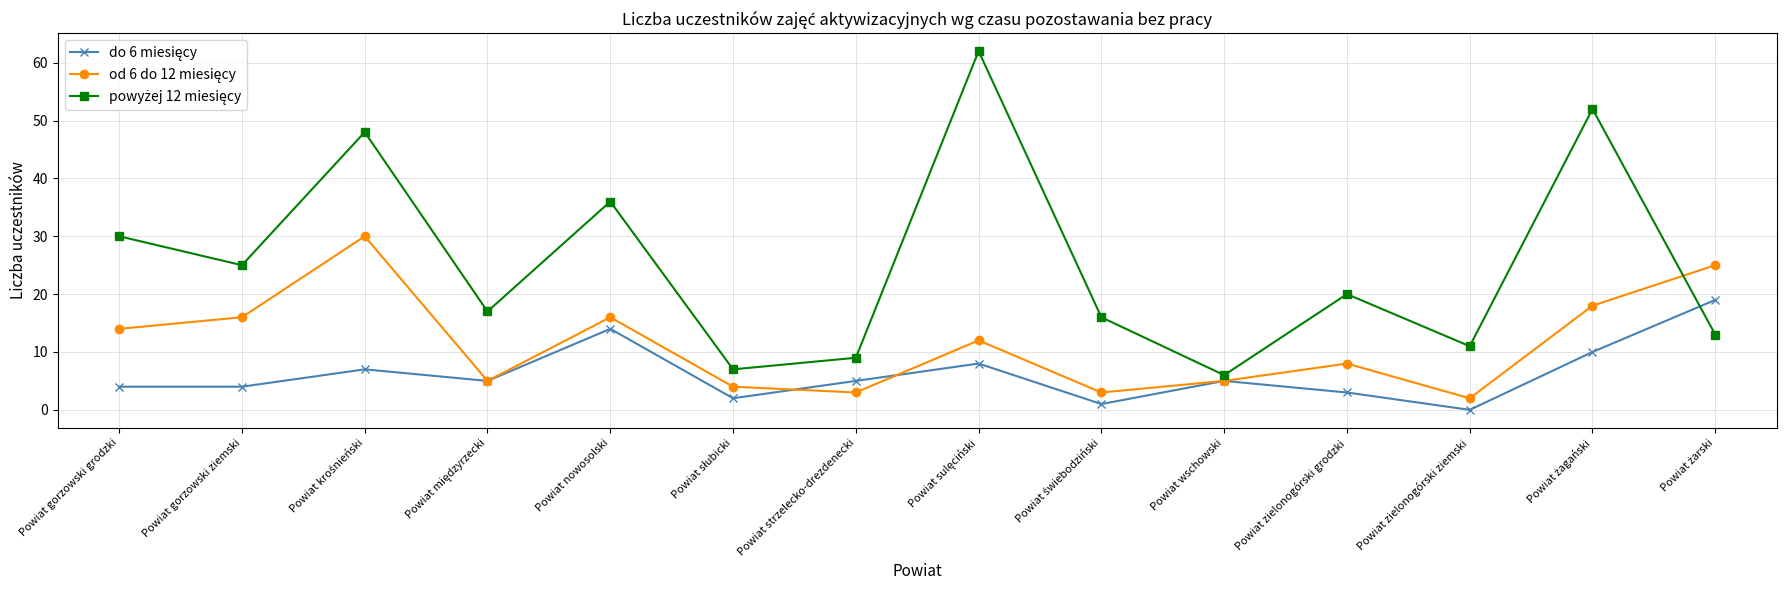

What is the difference between the highest and lowest values at Powiat strzelecko-drezdenecki?

6